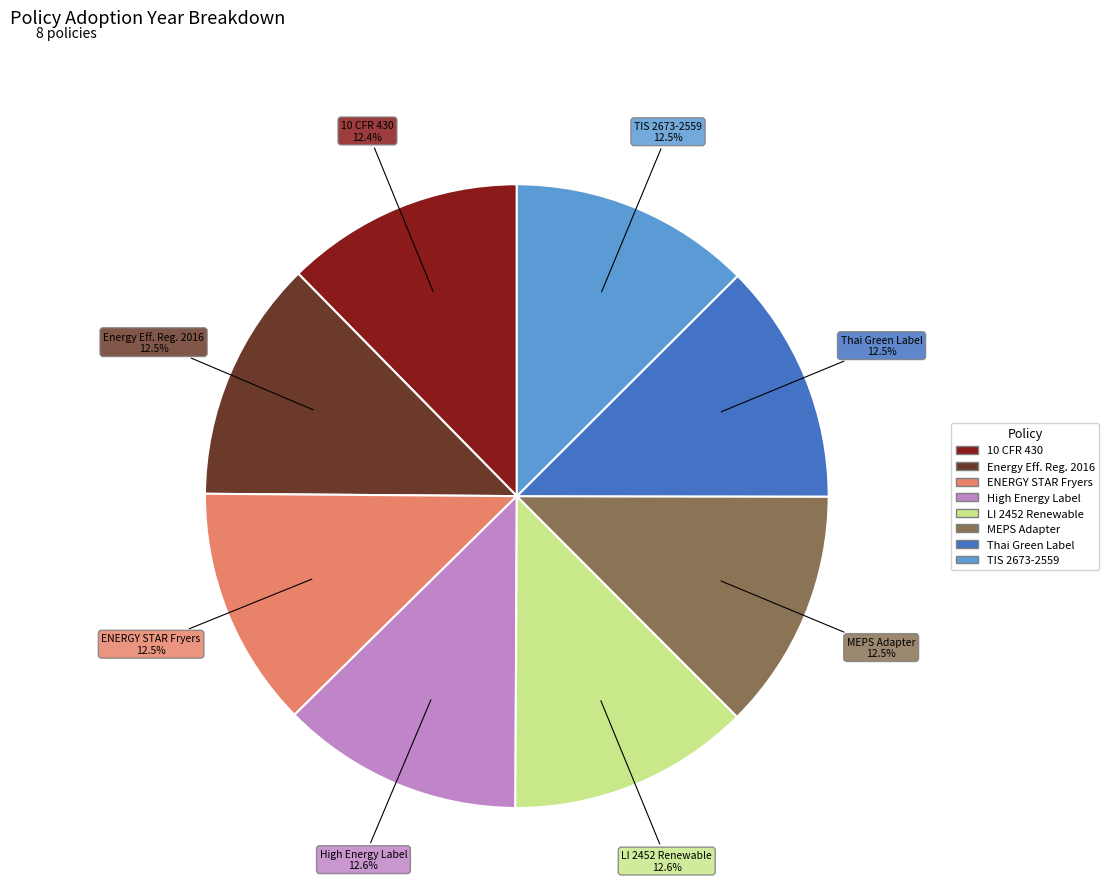

Count the number of slices in the pie.

8